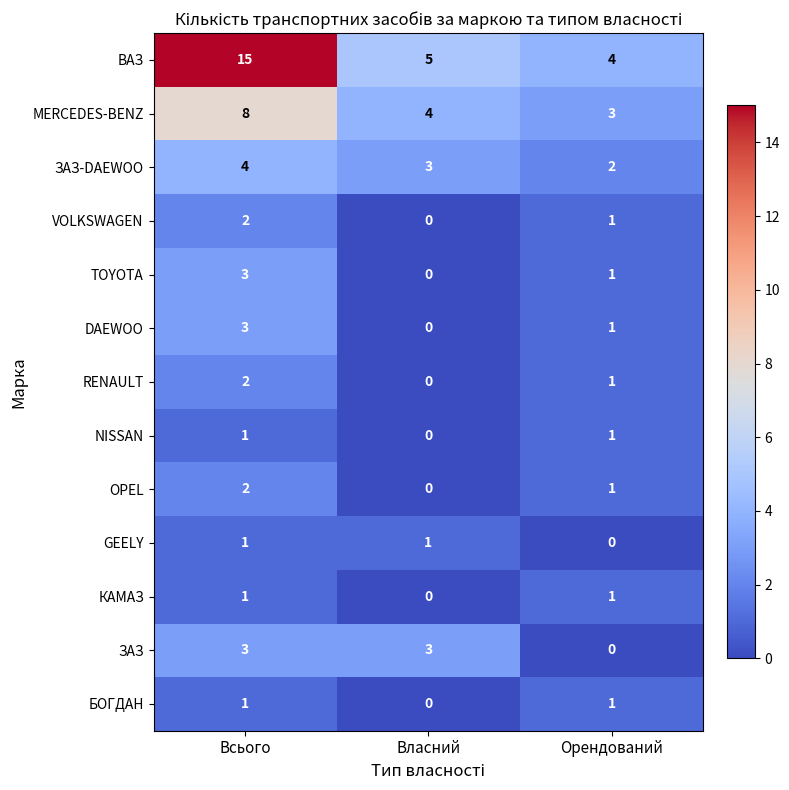

What is the difference between the ВАЗ values at Орендований and Всього?

11